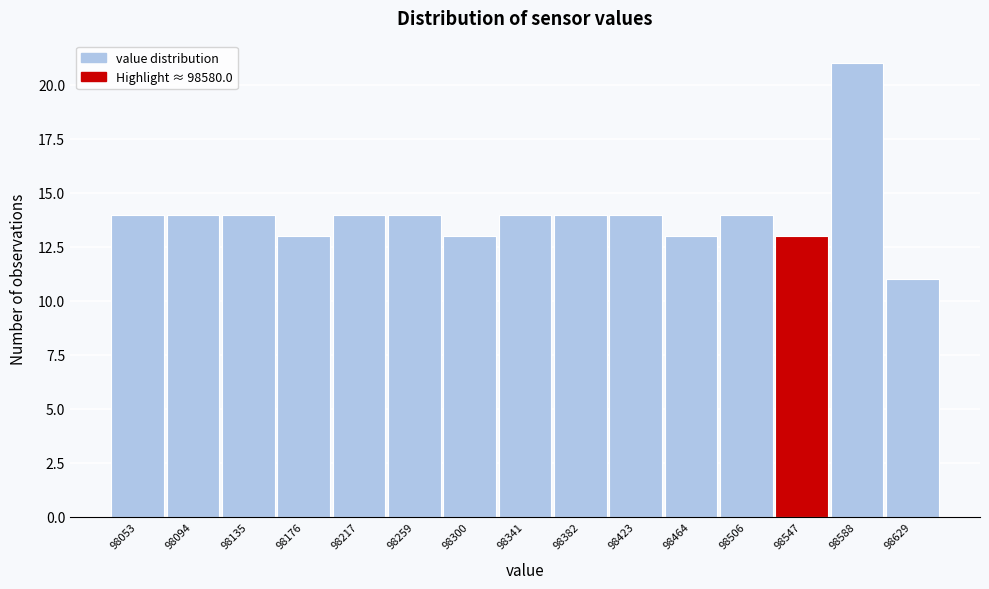

Reading left to right, transcribe all the data shown in this chart.

14	14	14	13	14	14	13	14	14	14	13	14	13	21	11